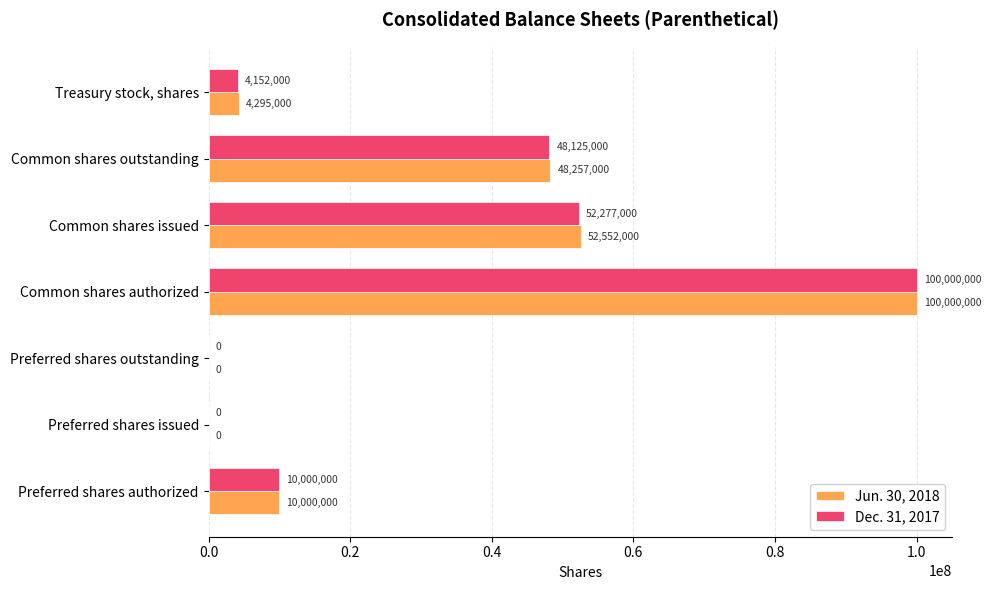

Is it true that Dec. 31, 2017 equals 62099492 at Preferred shares issued?

False